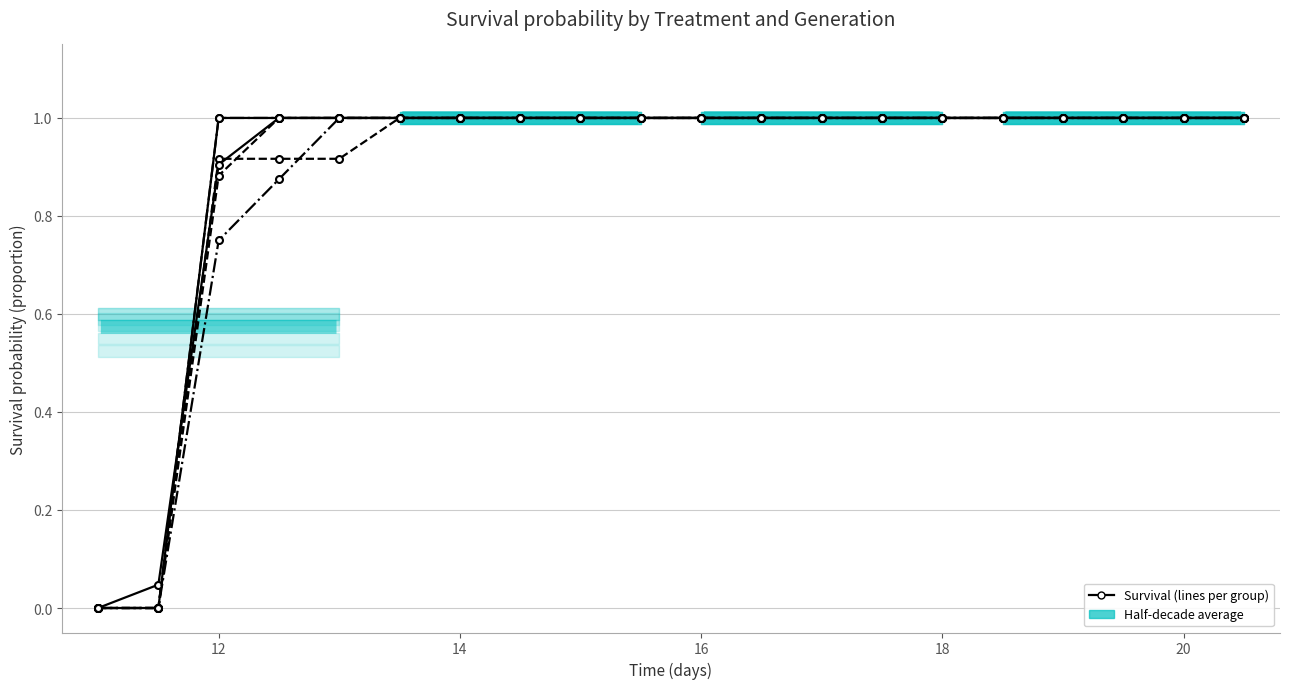

True or false: G2 solvent and G1 100 µg/L cross at least once.

False